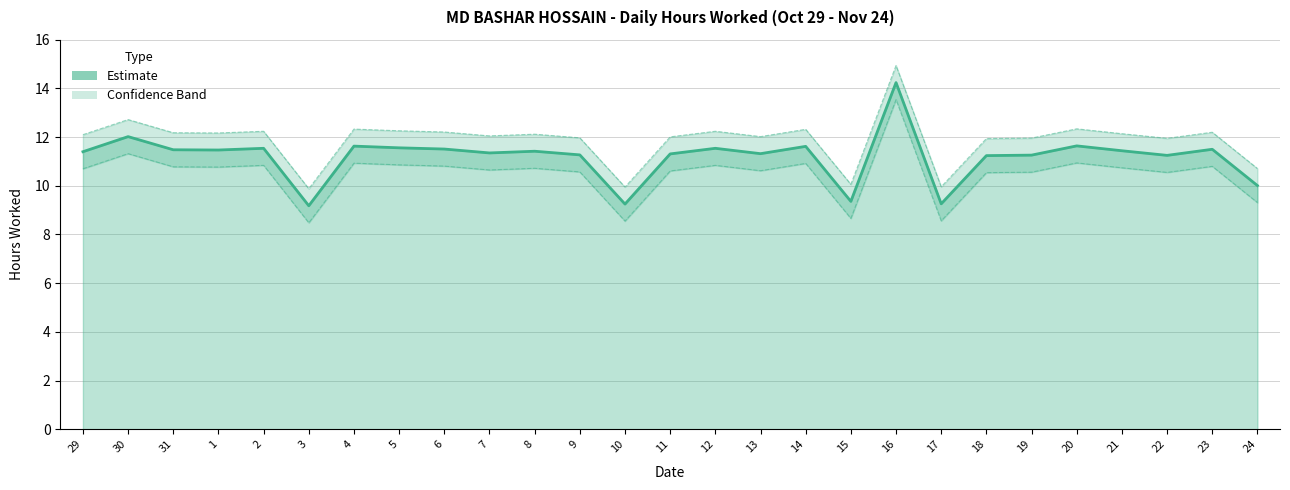

What is the greatest value displayed?

14.2